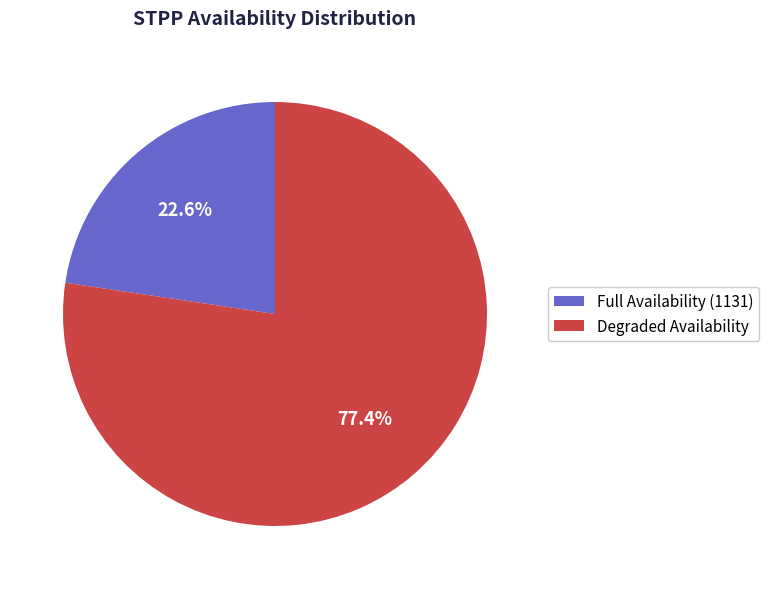

Count the number of slices in the pie.

2